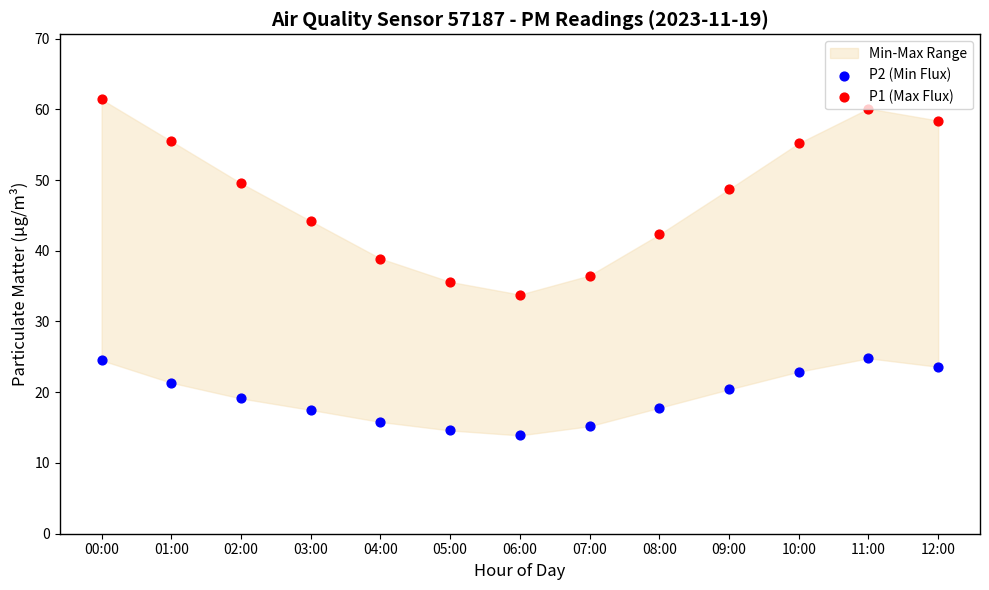

Which series reaches the minimum Y coordinate?

P2 (Min Flux)